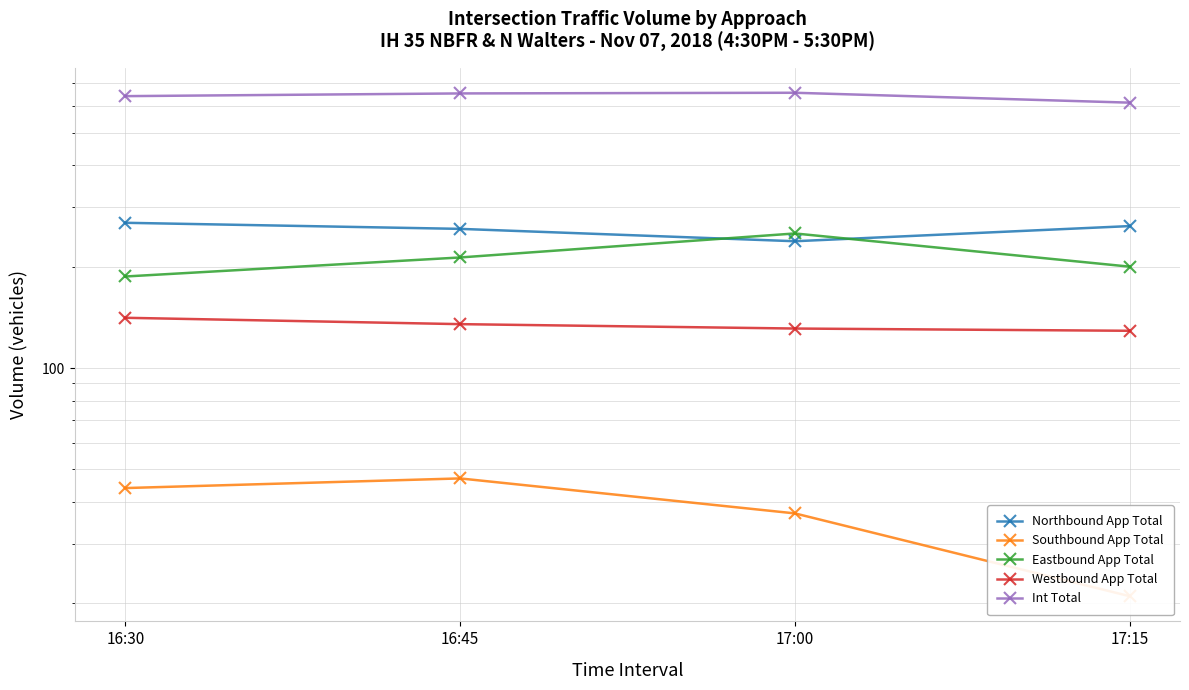

Between 16:30 and 17:00, which series saw the biggest shift?

Eastbound App Total